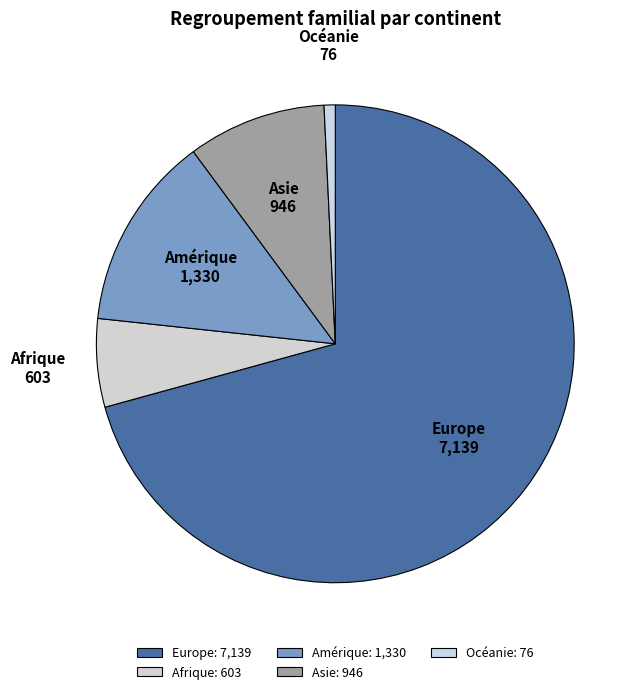

What is the largest slice in the pie chart?

Europe